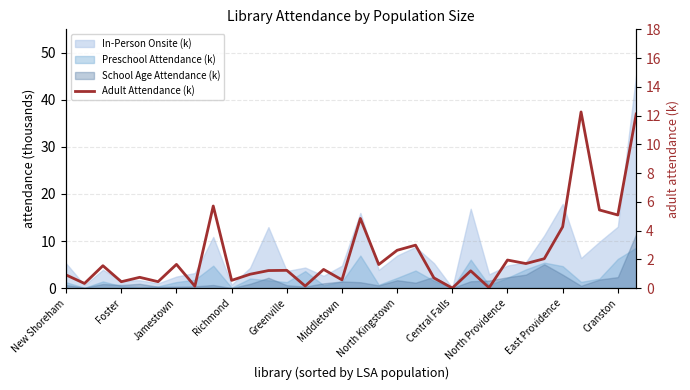

The chart shows a value of 0.0 at 23. True or false?

False